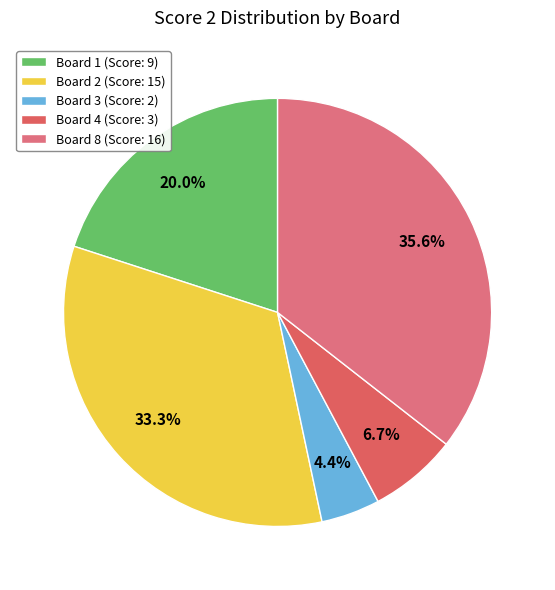

Count the number of slices in the pie.

5